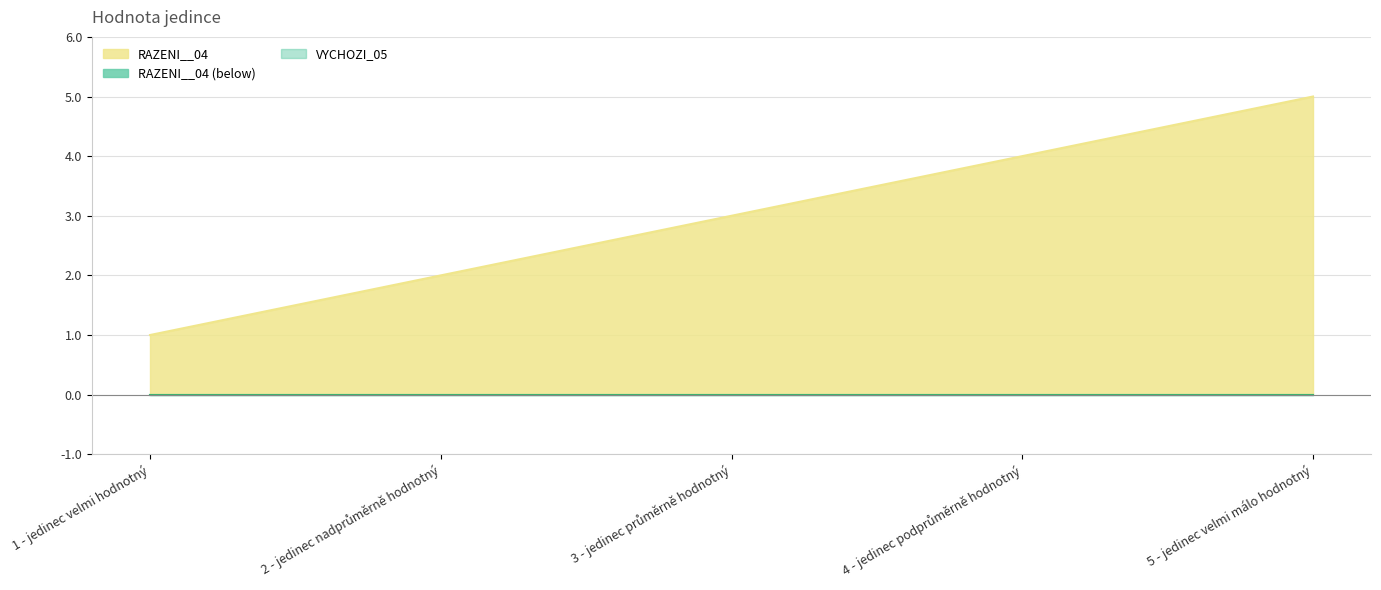

Approximately how many times larger is the value at 1 - jedinec velmi hodnotný compared to 4 - jedinec podprůměrně hodnotný?

0.2